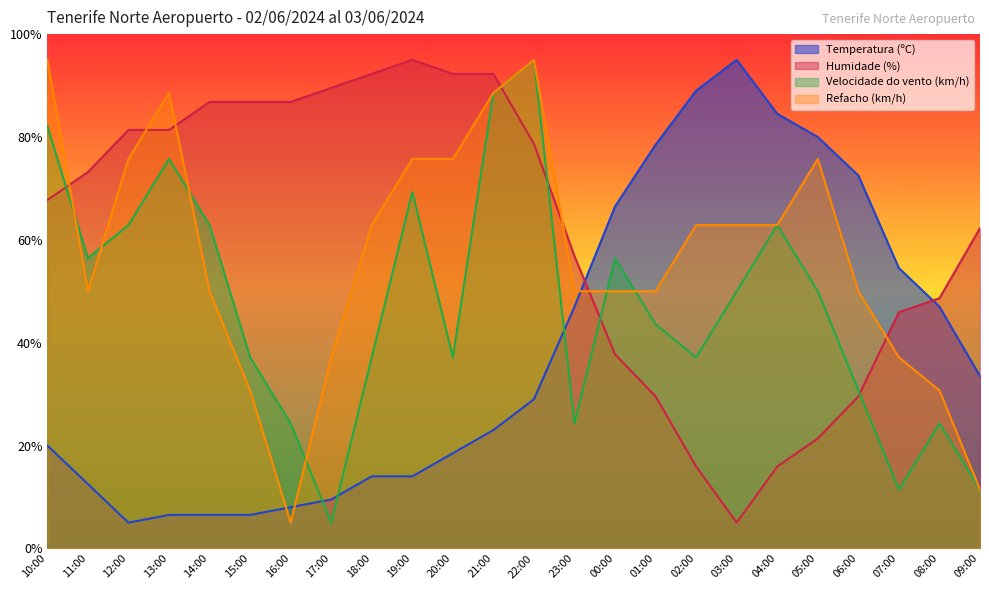

After their last crossing, which series has the higher values: Refacho (km/h) or Temperatura (ºC)?

Temperatura (ºC)